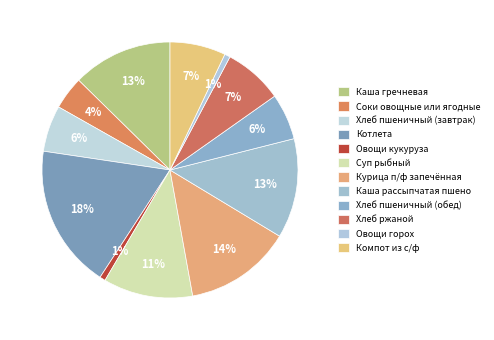

Which slice is the largest?

Котлета